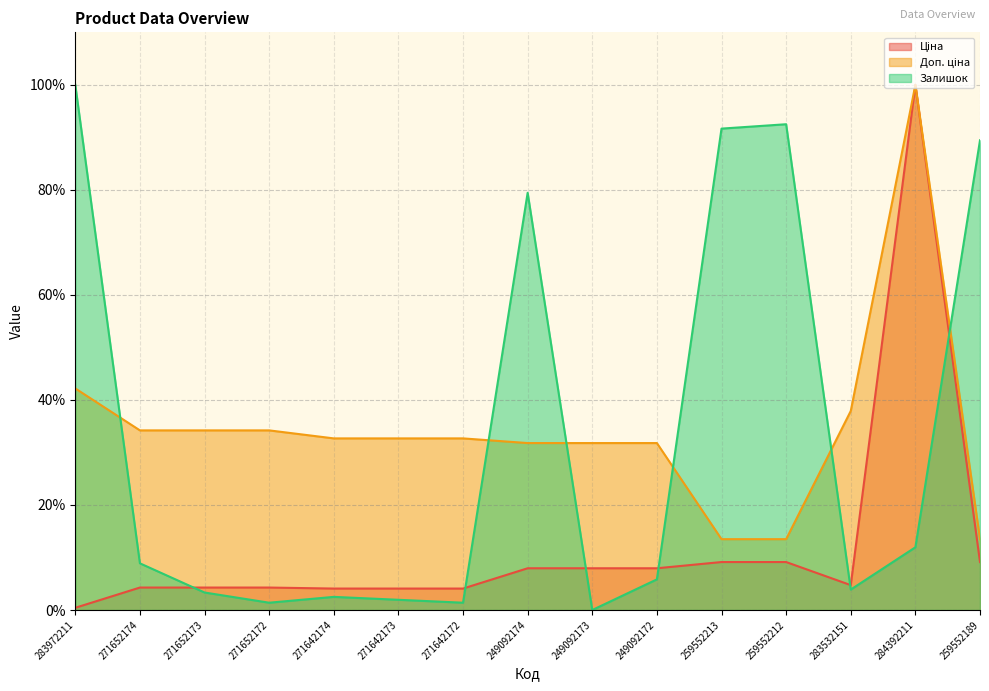

True or false: Ціна has a value of 7.9 at 249092173.

True